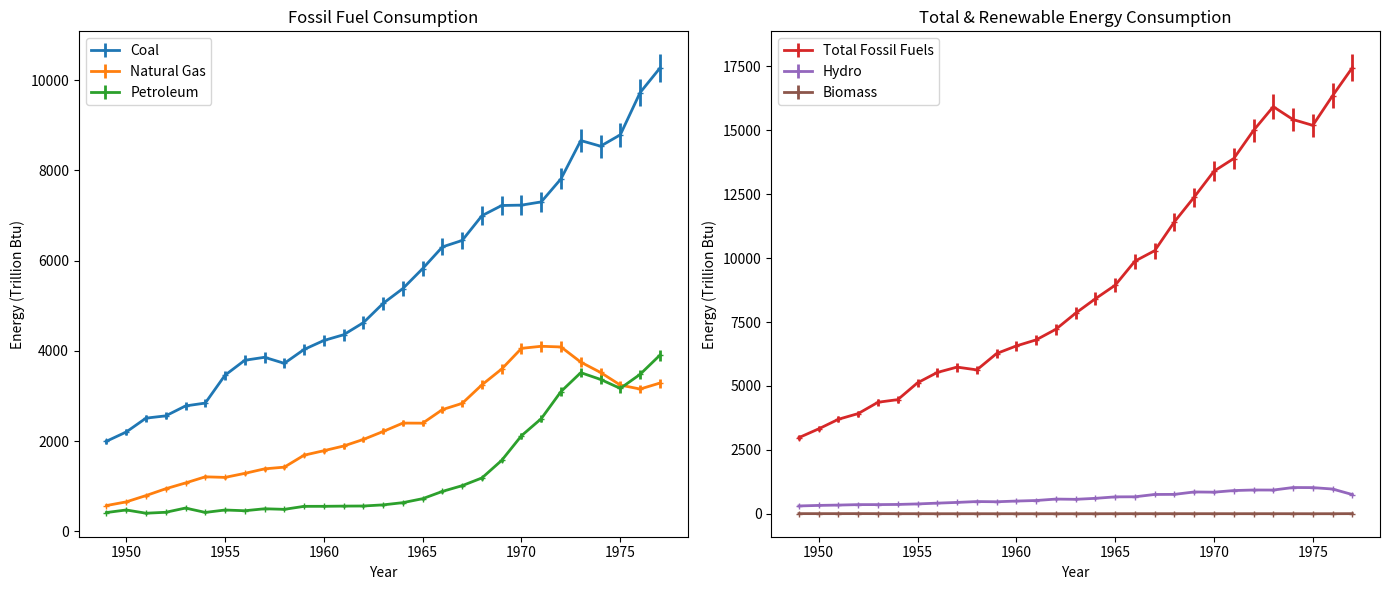

At how many categories does at least one series exceed 17252?

1